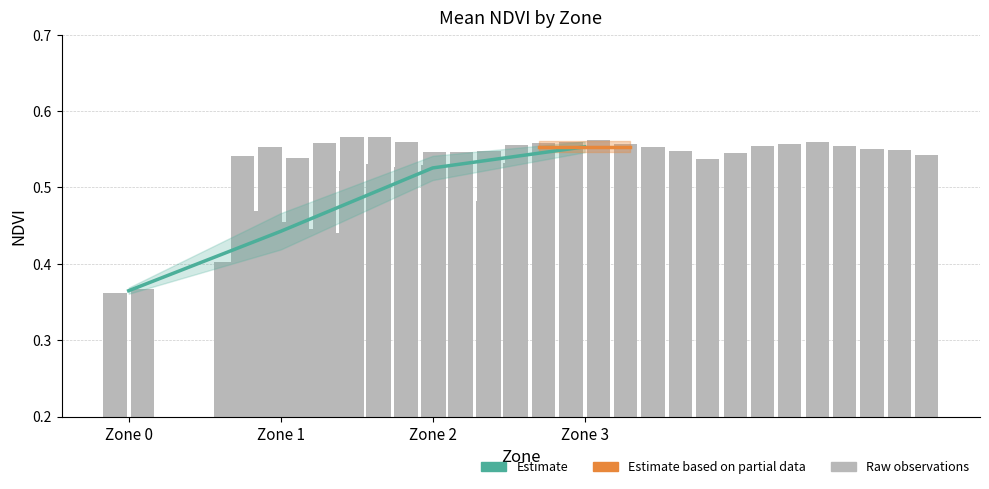

Reading left to right, list all the values displayed in this chart.

Zone 0=0.4	Zone 1=0.4	Zone 2=0.5	Zone 3=0.6